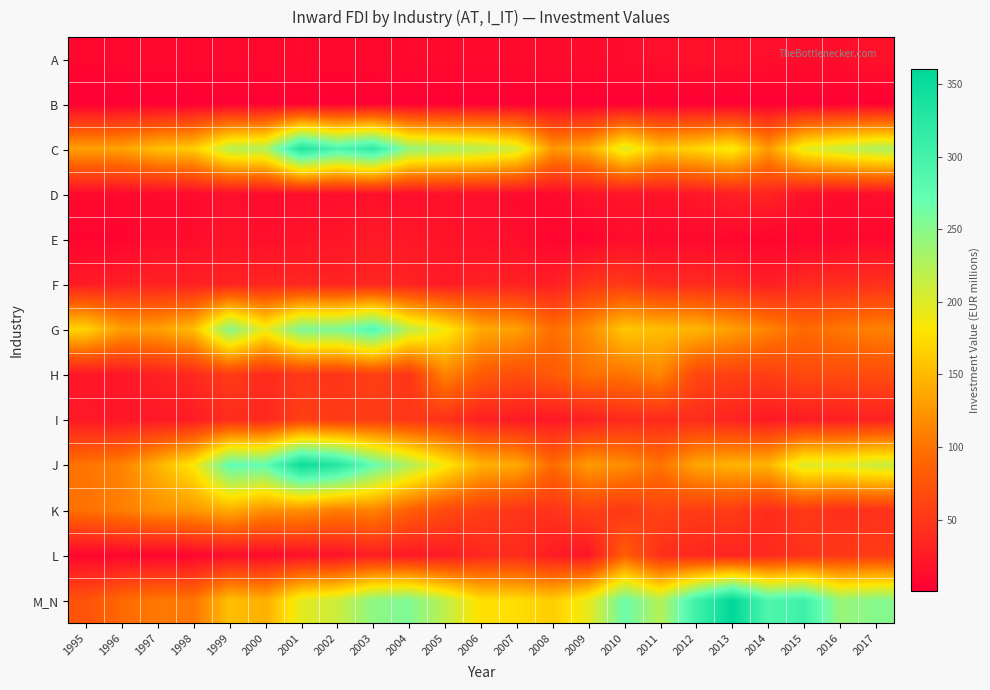

At how many categories does at least one series exceed 303?

5